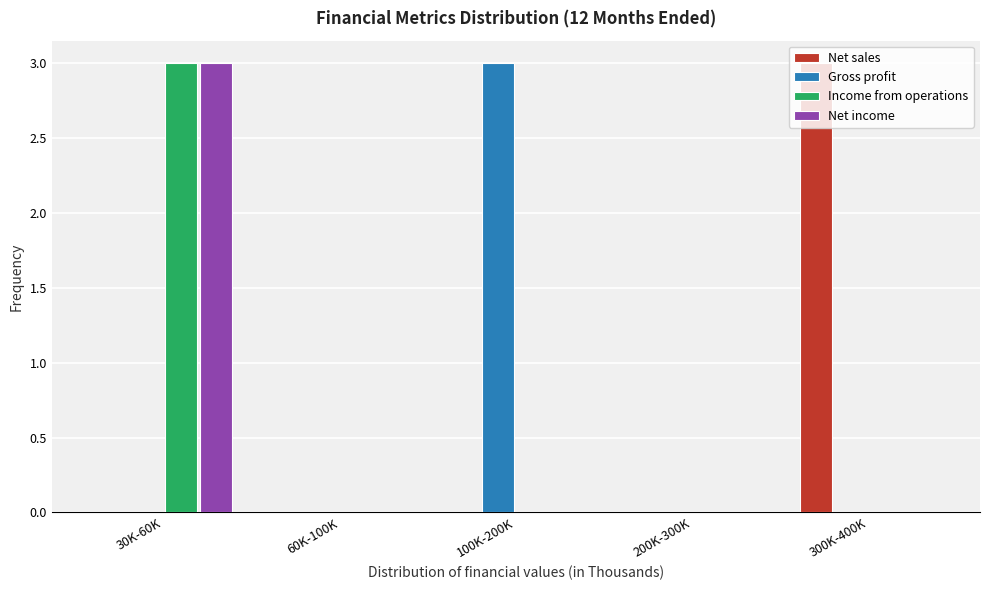

The Gross profit series shows 2 at 30K-60K. True or false?

False